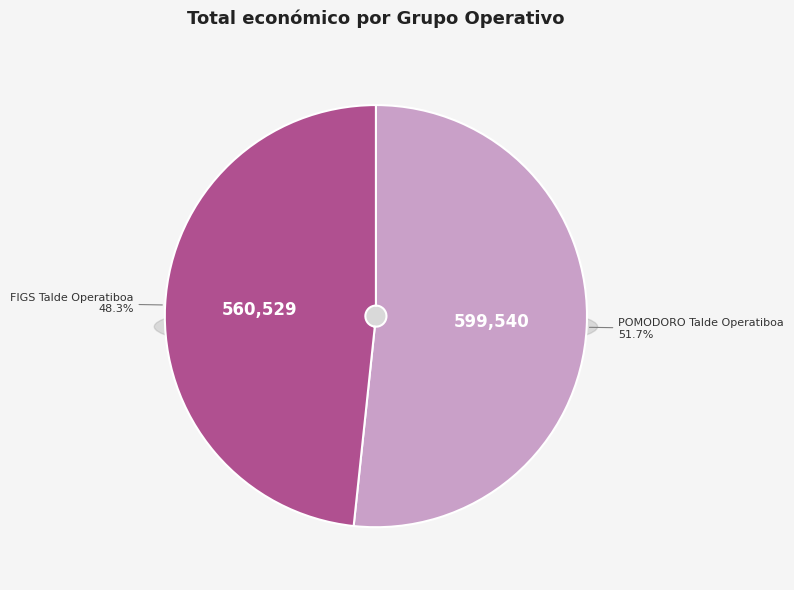

Approximately how many times larger is the value at FIGS Talde Operatiboa compared to POMODORO Talde Operatiboa?

0.9